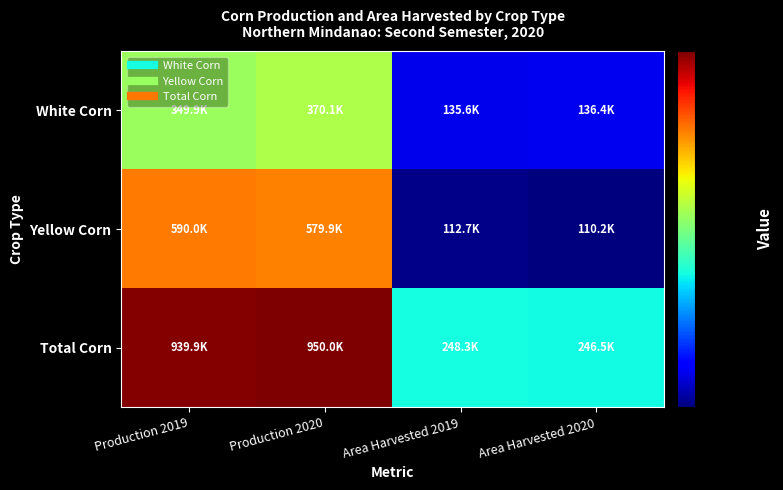

Which label corresponds to the largest value in the chart?

Production 2020